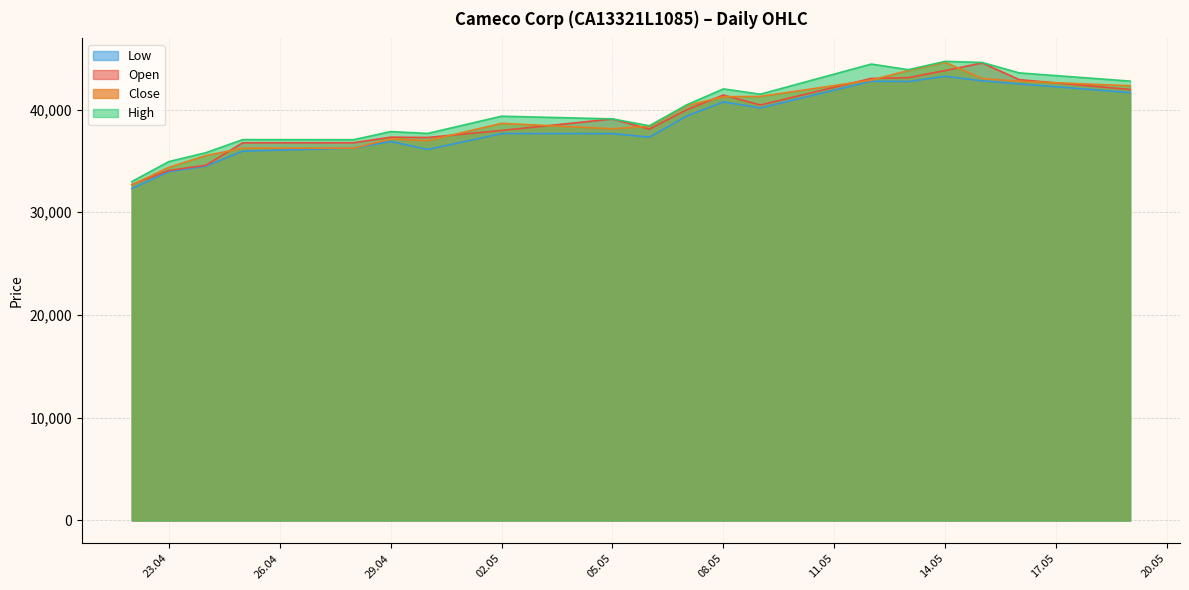

What is the average value of the Open series?

39248